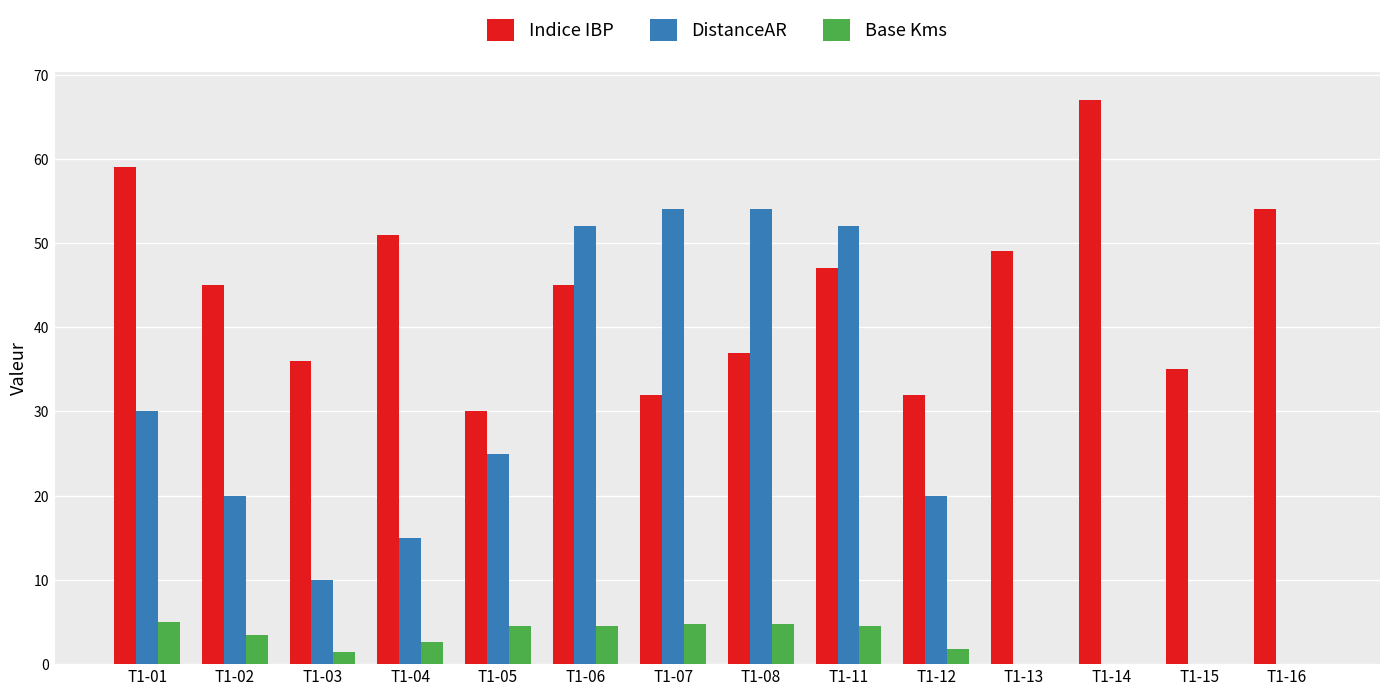

Which category has the highest value across all series?

T1-14